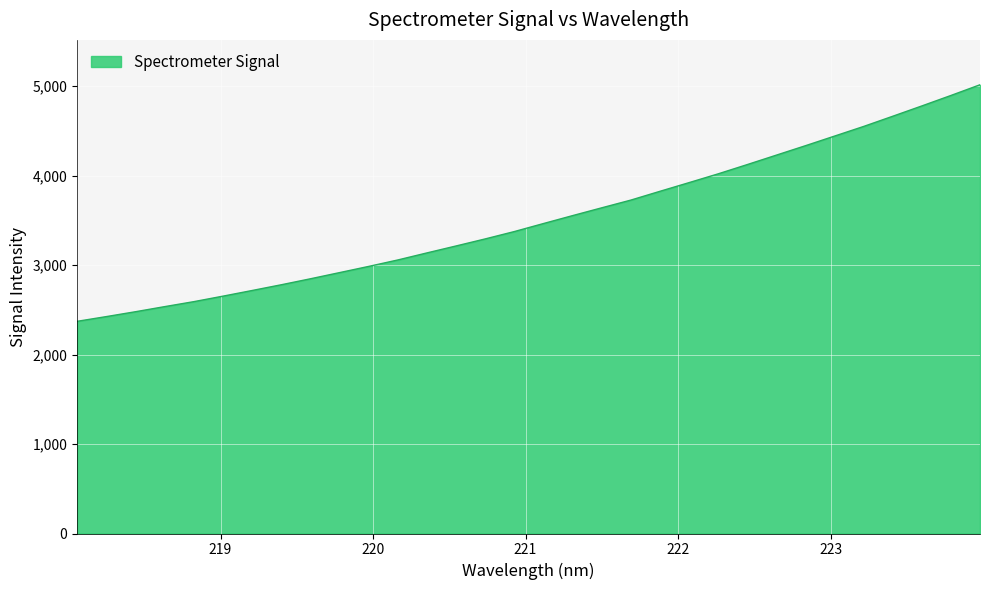

What is the difference between the maximum and minimum values?

2643.7